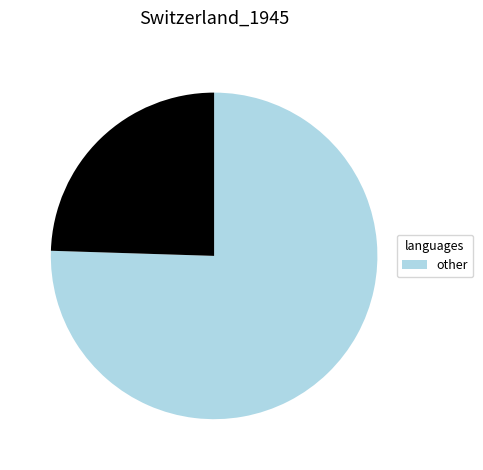

Does any single category account for the majority?

Yes